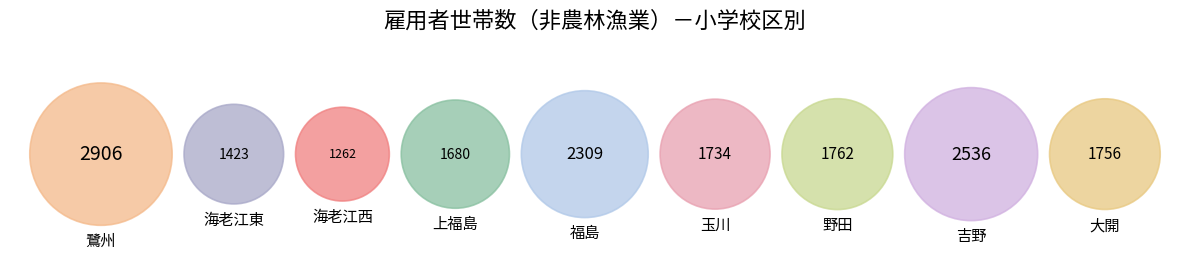

Between 鷺州 and 玉川, which is larger?

鷺州